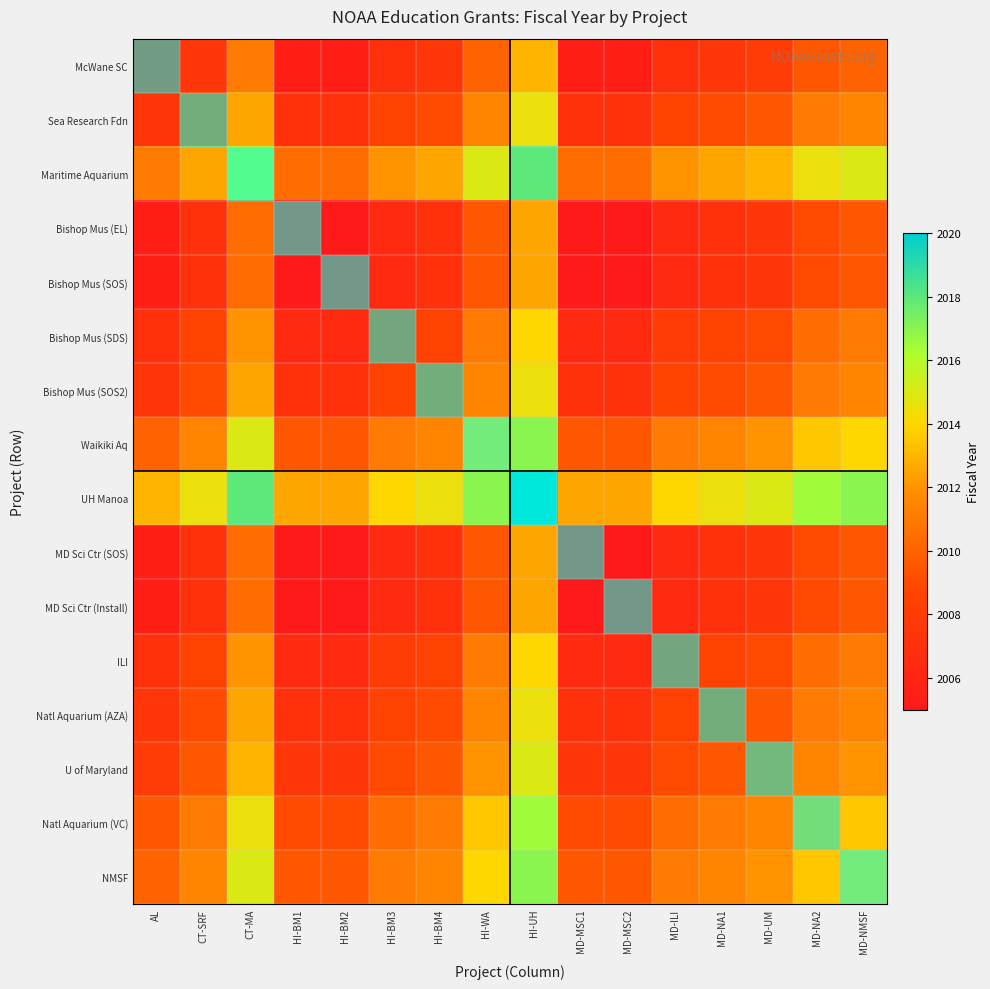

At which category is the sum across all series the highest?

HI-UH